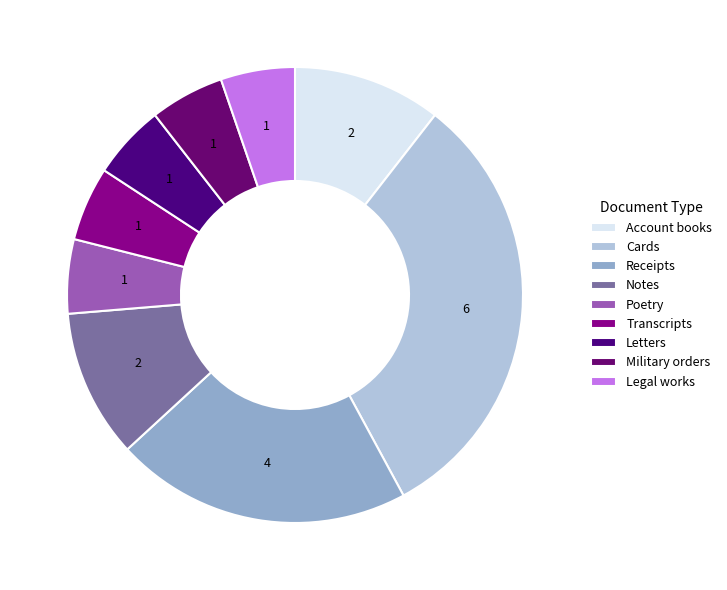

Does Transcripts represent more than half of the total?

No